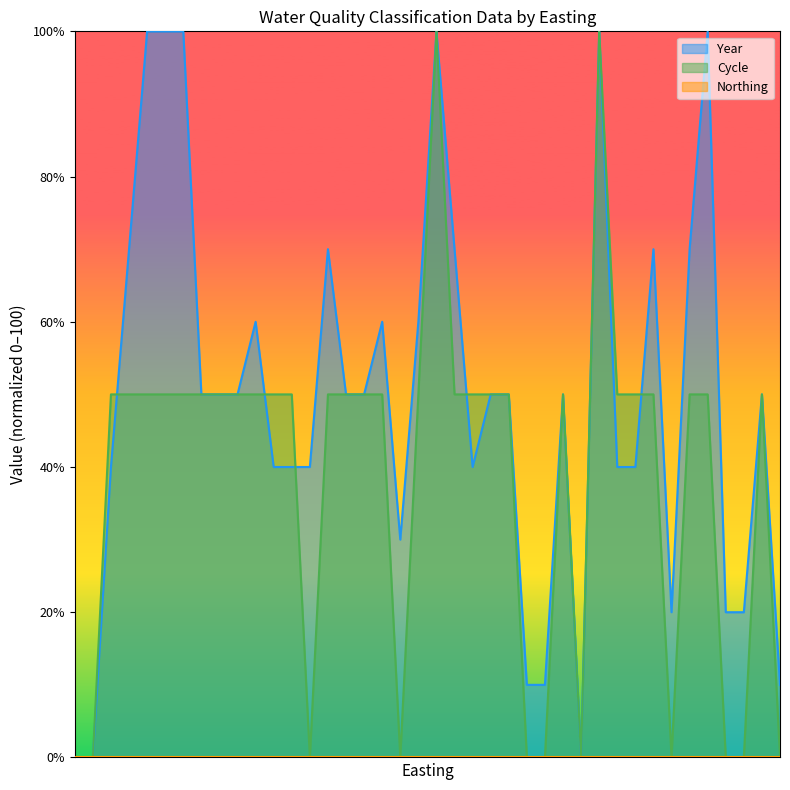

Reading left to right, what are all the values shown in this chart?

Year: 0	0	40	70	100	100	100	50	50	50	60	40	40	40	70	50	50	60	30	60	100	70	40	50	50	10	10	50	0	100	40	40	70	20	70	100	20	20	50	10
Cycle: 0	0	50	50	50	50	50	50	50	50	50	50	50	0	50	50	50	50	0	50	100	50	50	50	50	0	0	50	0	100	50	50	50	0	50	50	0	0	50	0